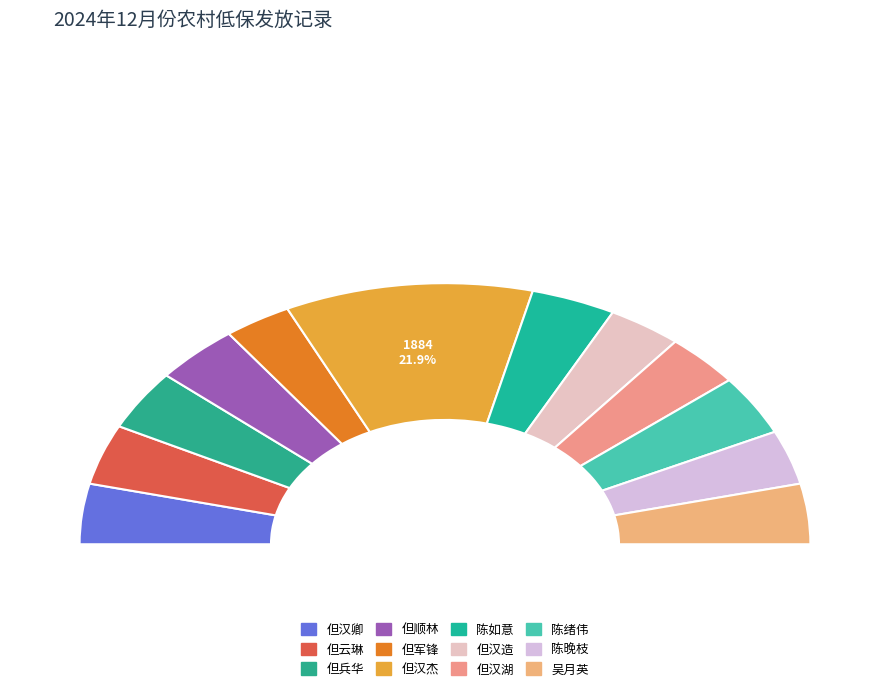

How many segments does this pie chart have?

12